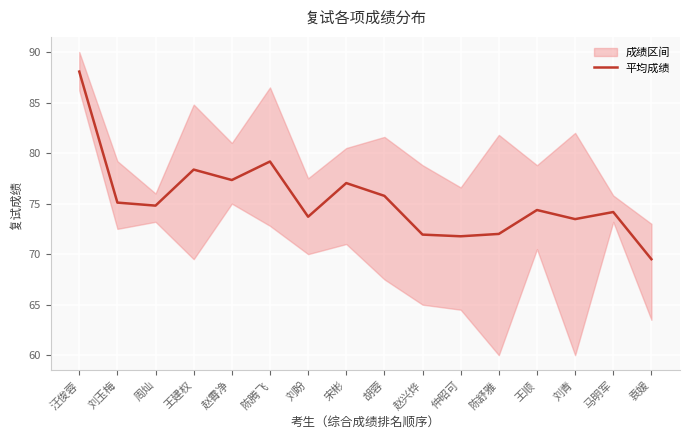

What is the change in value from 王建权 to 赵霄净?

-1.0